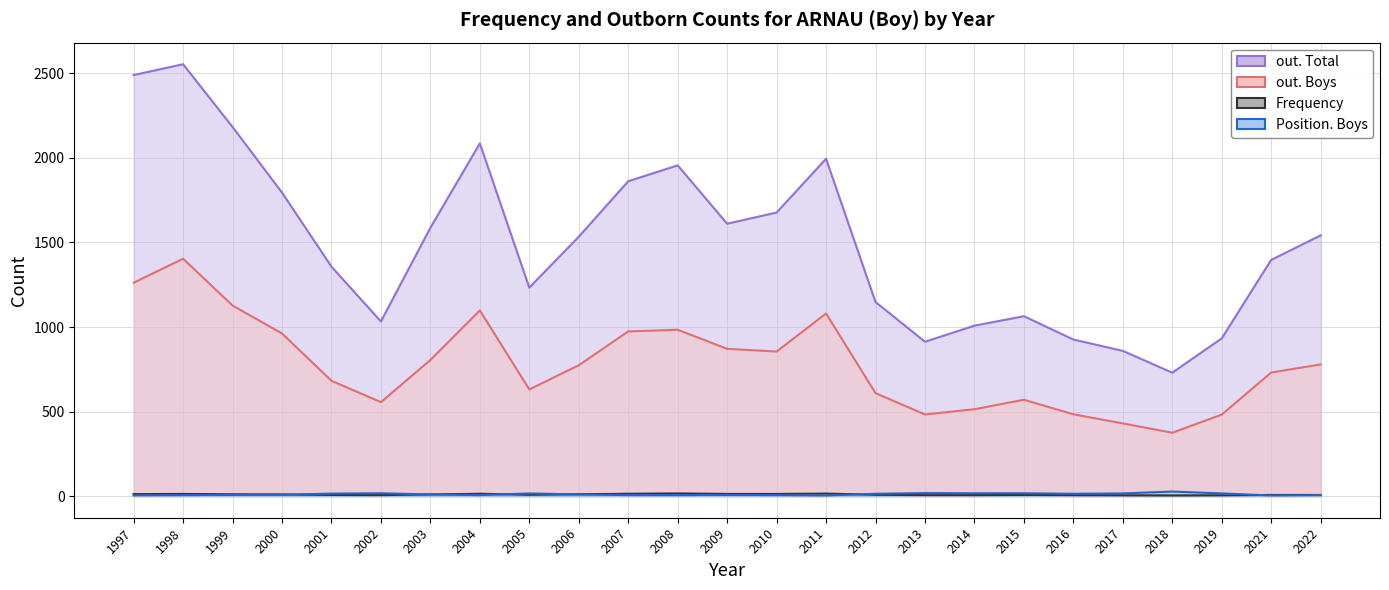

What is the average value of the Position. Boys series?

11